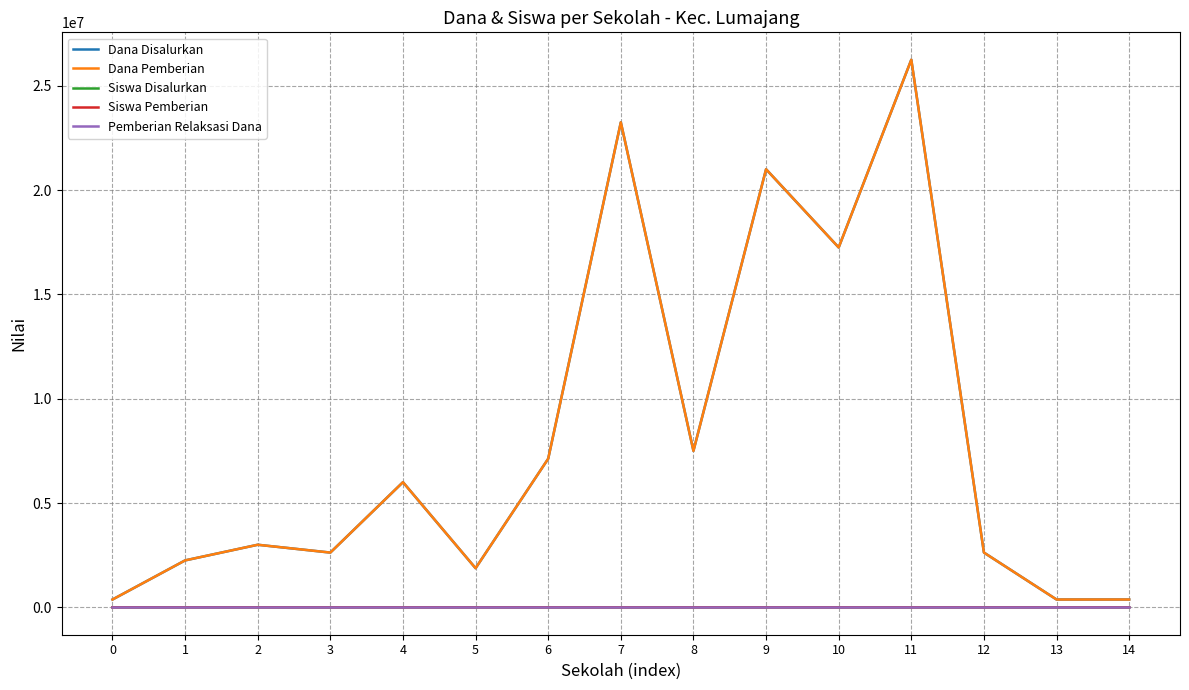

Does the chart display data point markers on the line(s)?

No